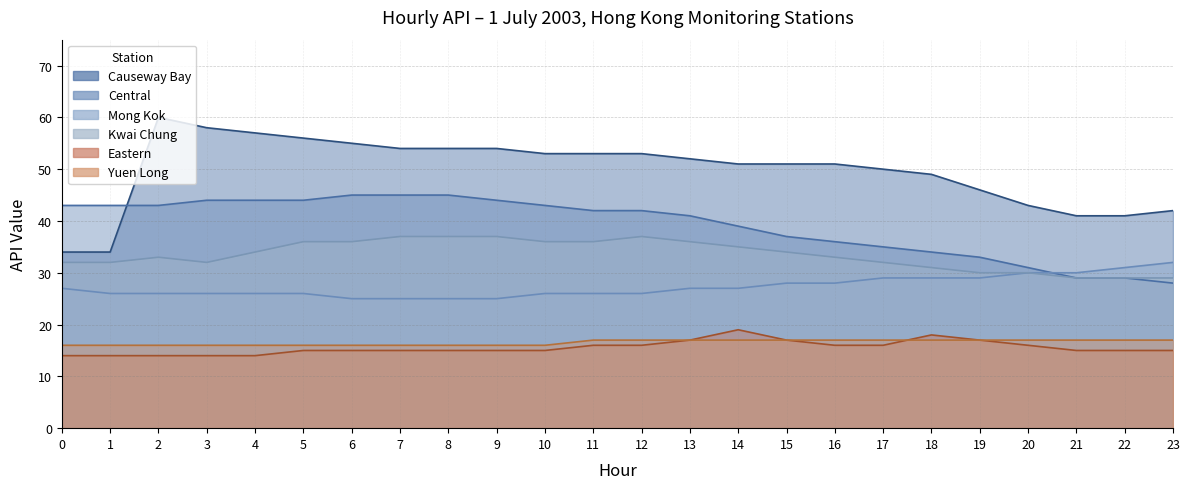

Does the chart have visible grid lines?

Yes